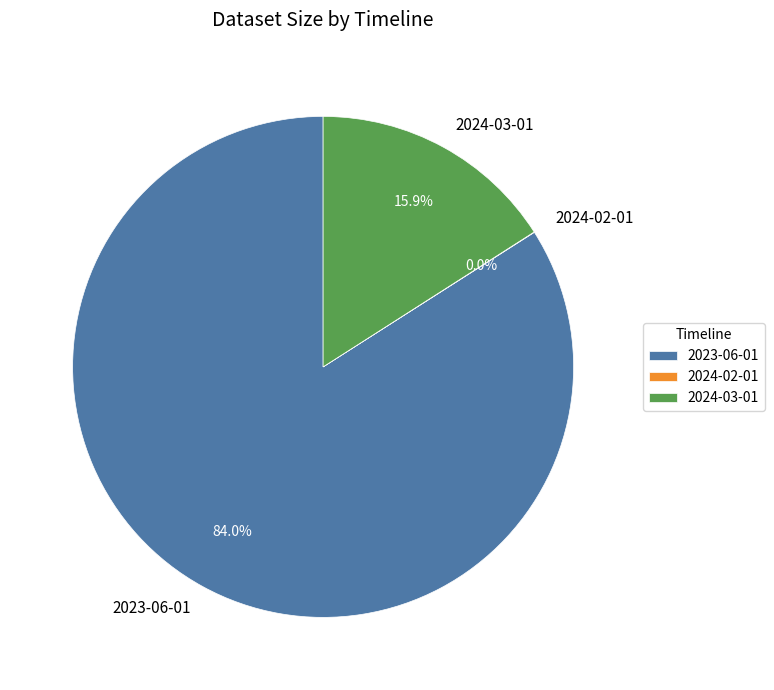

Is it true that 2023-06-01 is 84% of the pie?

True